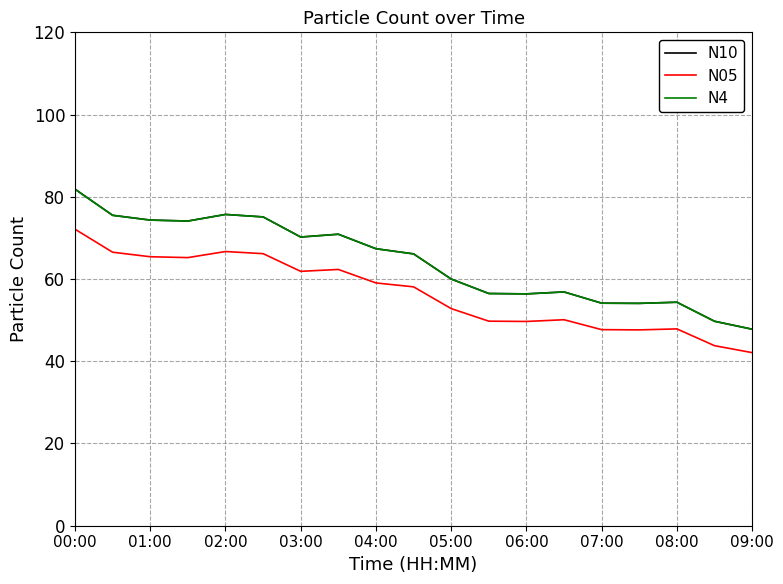

True or false: N4 and N05 cross at least once.

False